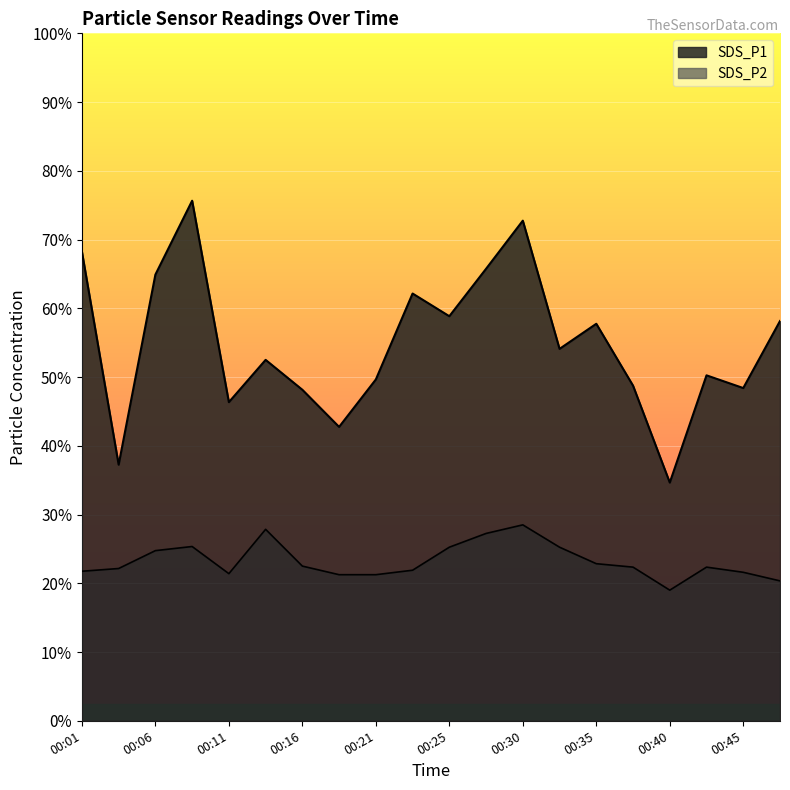

What are all the series names shown in the legend?

SDS_P1, SDS_P2